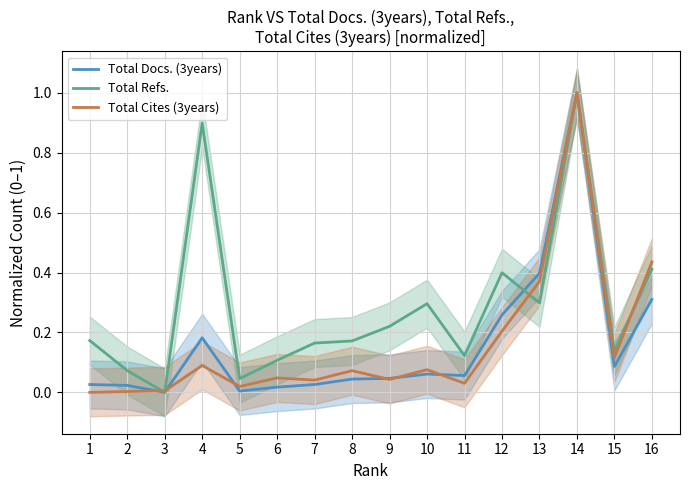

What are all the series names shown in the legend?

Total Docs. (3years), Total Refs., Total Cites (3years)